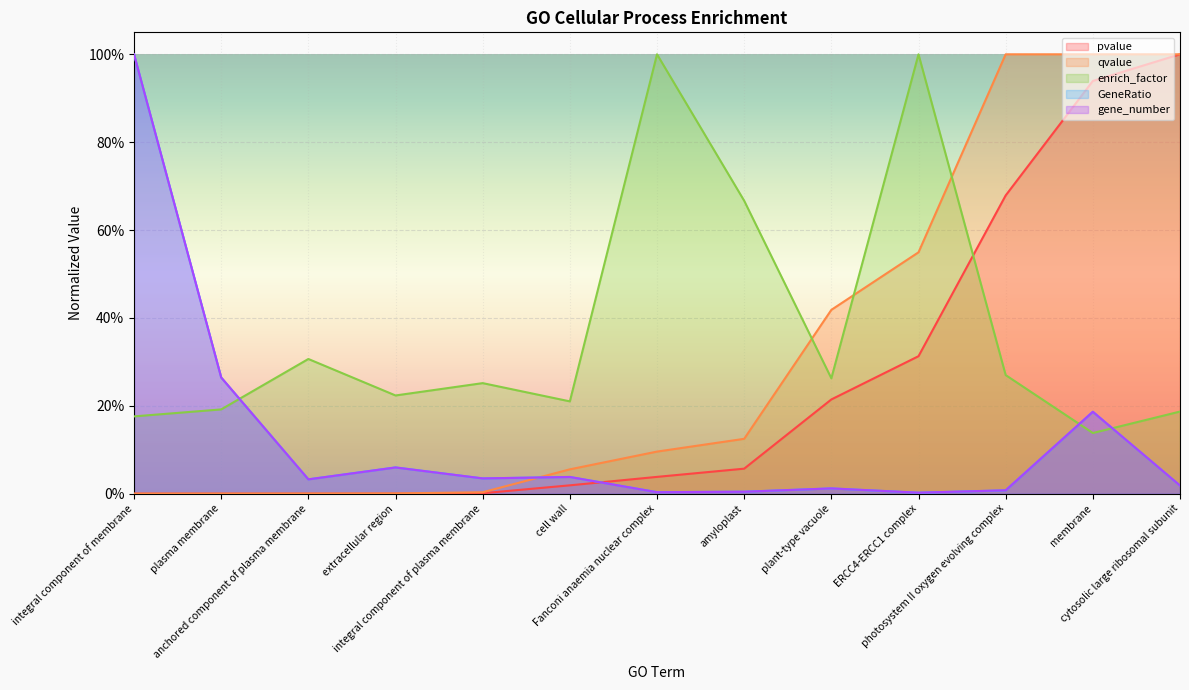

Rank the categories by enrich_factor value from lowest to highest.

membrane, integral component of membrane, cytosolic large ribosomal subunit, plasma membrane, cell wall, extracellular region, integral component of plasma membrane, plant-type vacuole, photosystem II oxygen evolving complex, anchored component of plasma membrane, amyloplast, Fanconi anaemia nuclear complex, ERCC4-ERCC1 complex